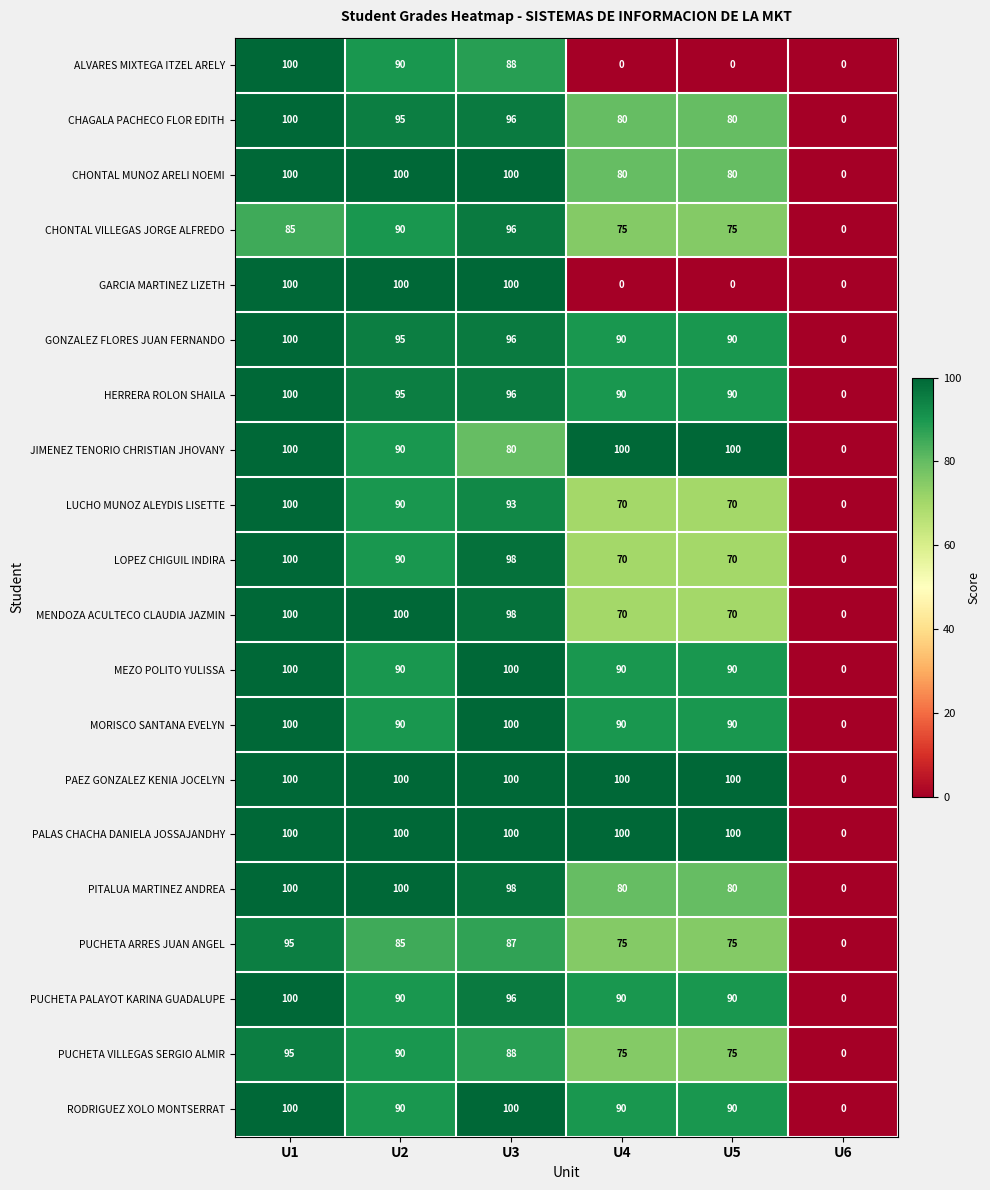

What is the total value across all series at U2?

1870